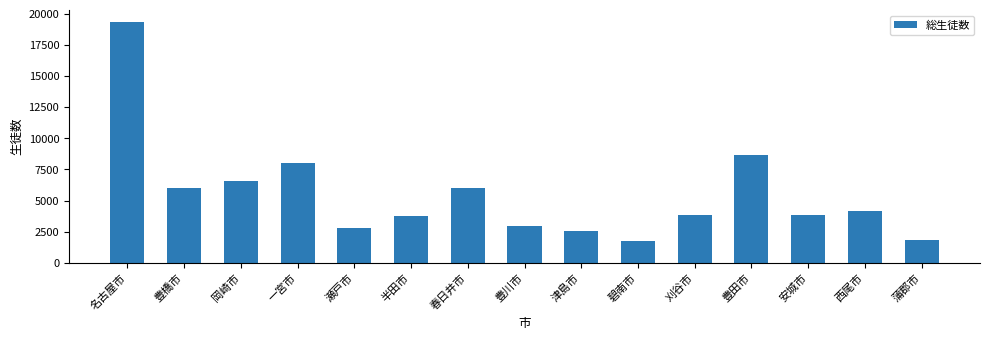

What is the label of the 13th bar from the right?

岡崎市